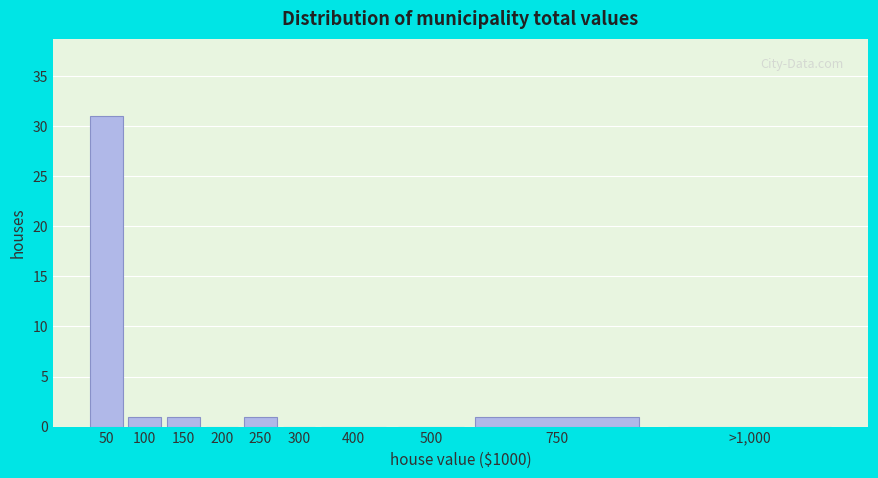

Reading left to right, what are all the values shown in this chart?

50=31	100=1	150=1	200=0	250=1	300=0	400=0	500=0	750=1	>1,000=0